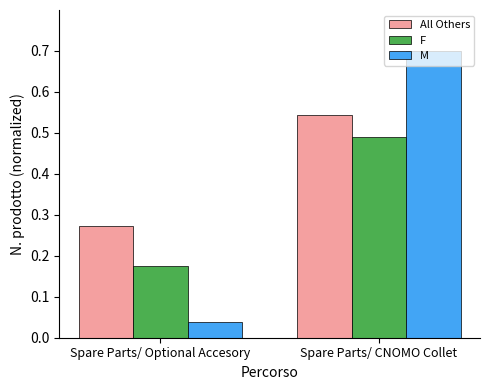

At which label does M reach its minimum?

Spare Parts/ Optional Accesory